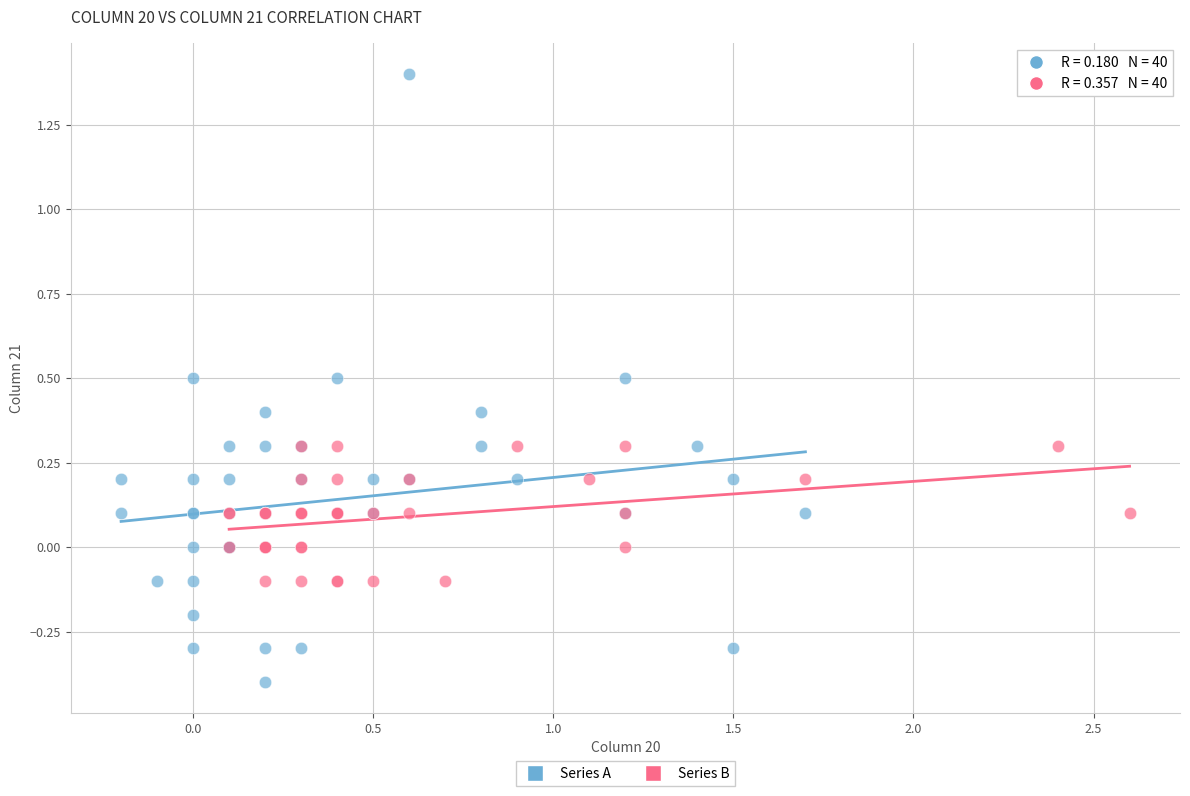

Which series has the largest Y range (max minus min)?

Series A